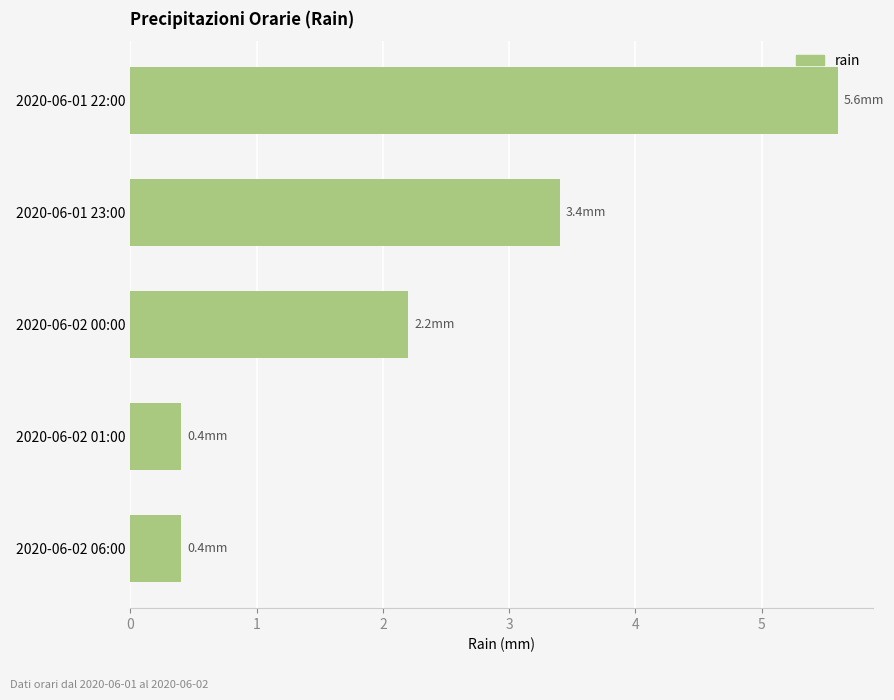

Between 2020-06-01 22:00 and 2020-06-02 06:00, which is larger?

2020-06-01 22:00